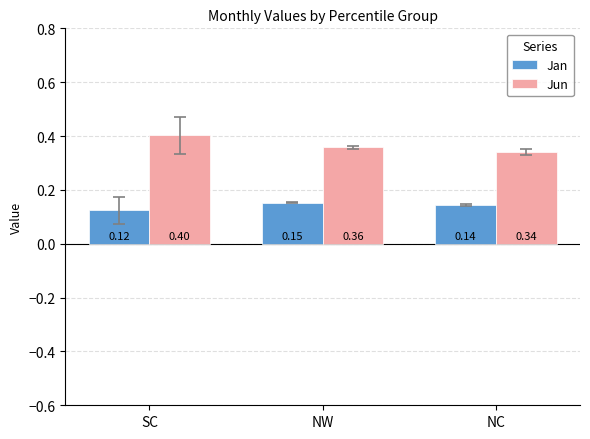

Which series changed the most between NW and NC?

Jun